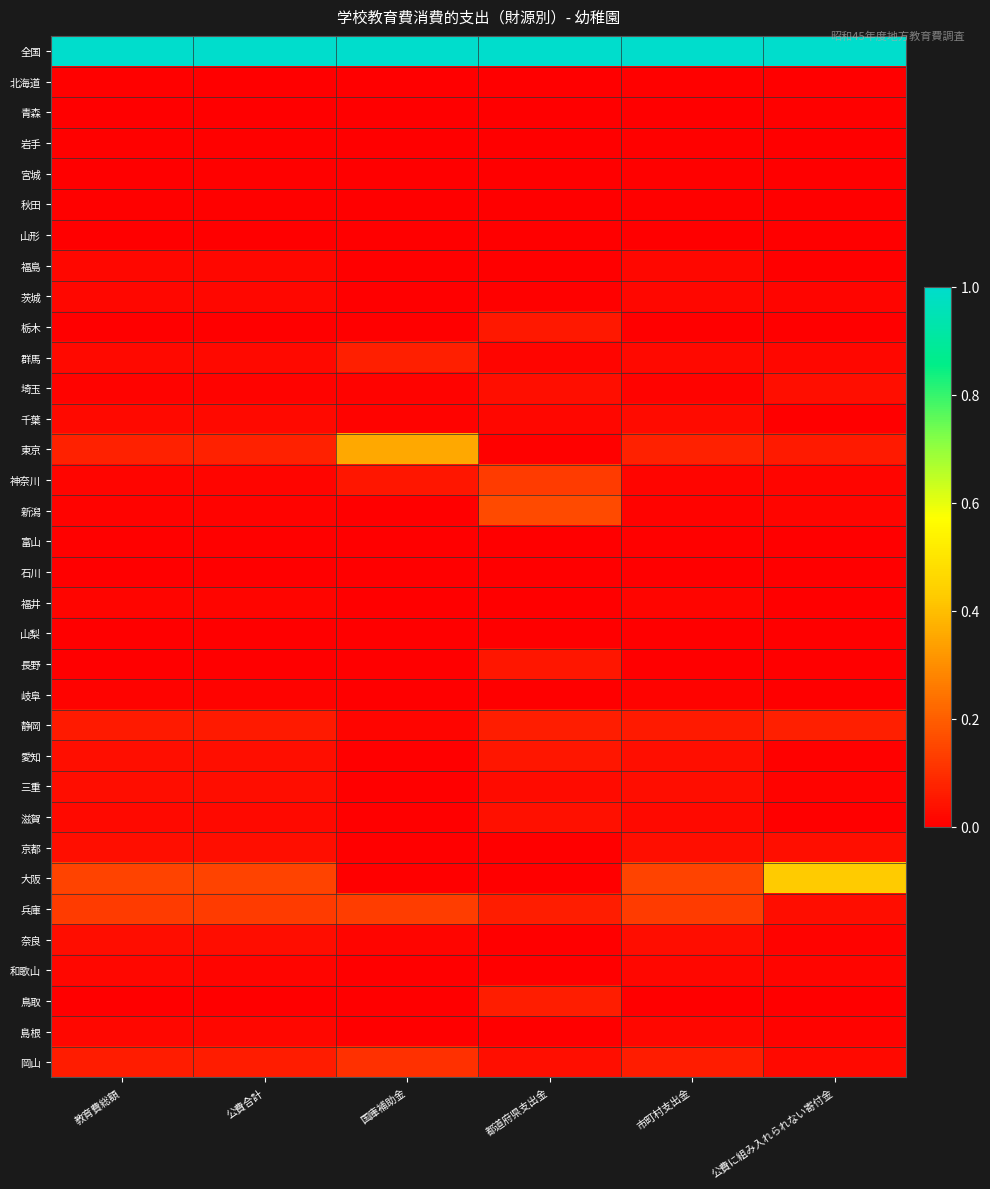

Rank the series at 公費に組み入れられない寄付金 from lowest to highest value.

秋田, 山形, 山梨, 長野, 宮城, 鳥取, 岐阜, 石川, 岩手, 栃木, 北海道, 福井, 千葉, 滋賀, 福島, 富山, 青森, 愛知, 島根, 三重, 奈良, 神奈川, 新潟, 和歌山, 茨城, 群馬, 岡山, 兵庫, 埼玉, 京都, 東京, 静岡, 大阪, 全国